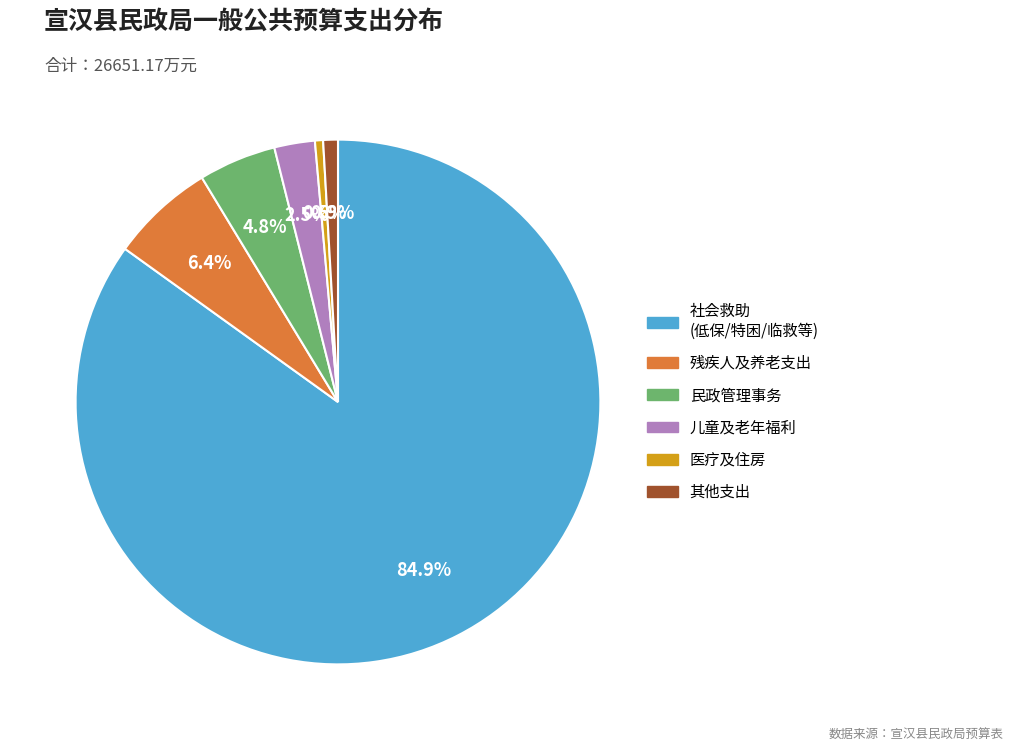

Is there any slice that represents more than half of the pie?

Yes